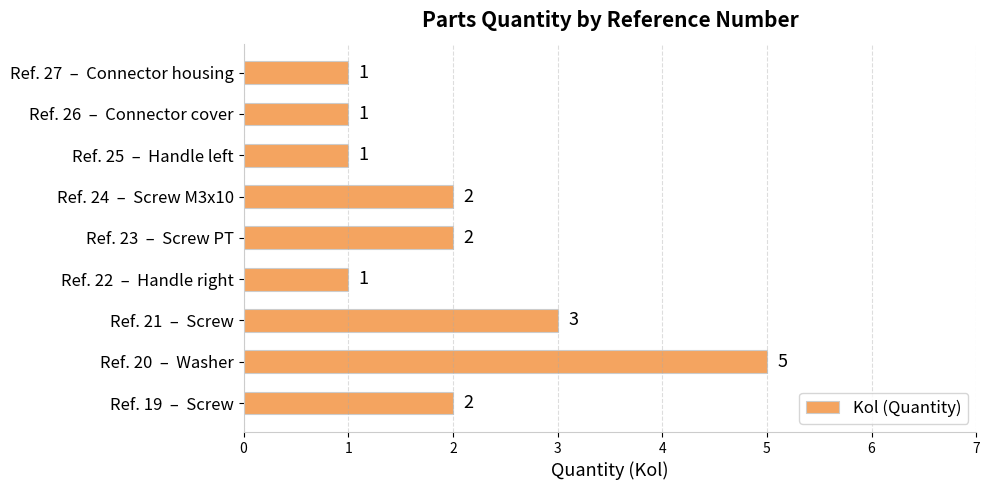

Between Ref. 20  –  Washer and Ref. 27  –  Connector housing, which is larger?

Ref. 20  –  Washer